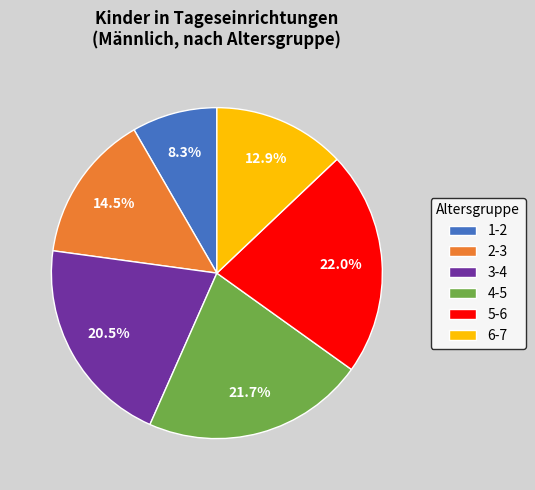

To the nearest percent, what is the difference between the largest and smallest slice percentages?

14%